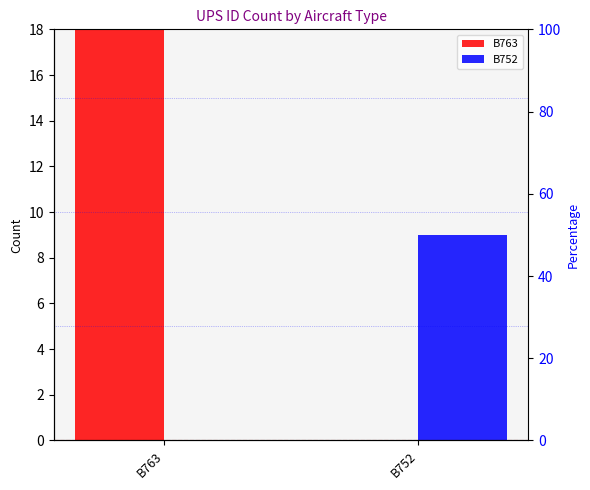

At how many categories does at least one series exceed 2?

2